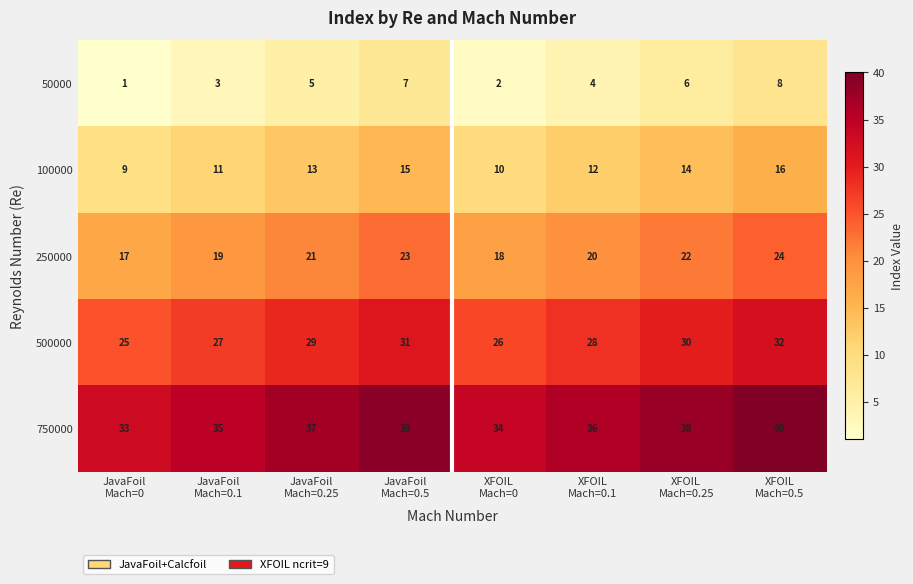

What is the greatest value displayed?

40